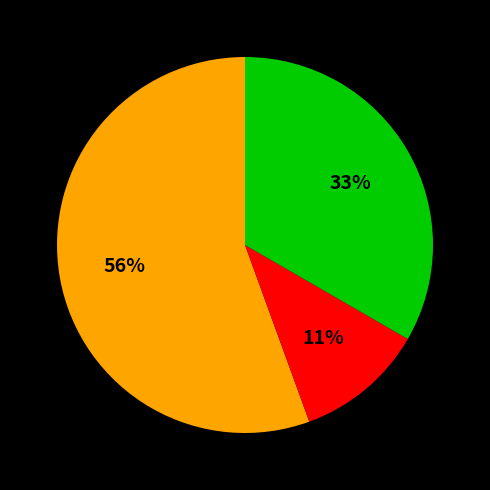

How many segments does this pie chart have?

3